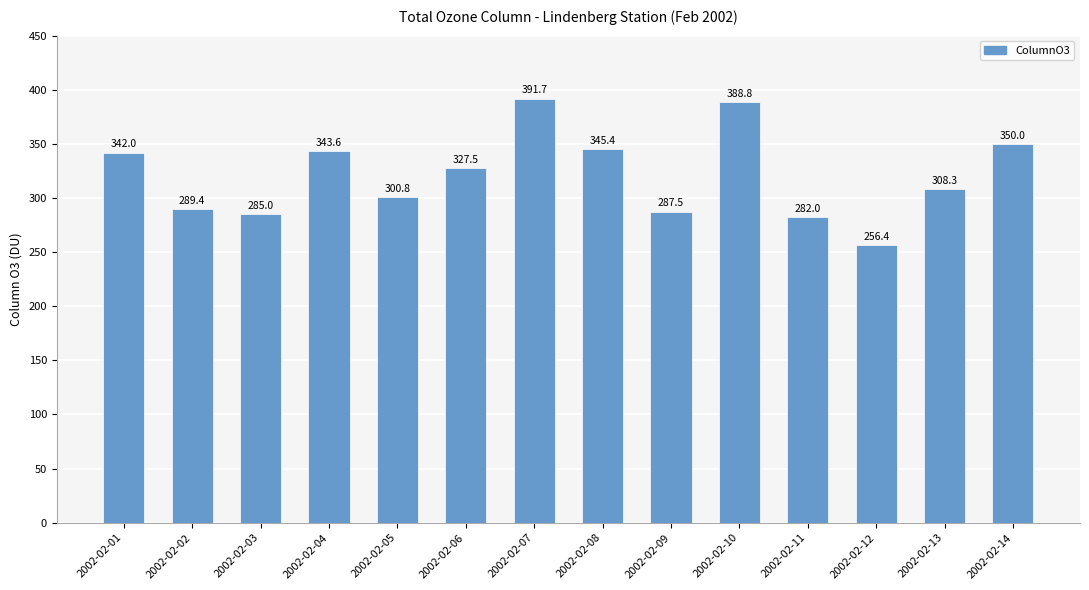

Rank the categories by value from highest to lowest.

2002-02-07, 2002-02-10, 2002-02-14, 2002-02-08, 2002-02-04, 2002-02-01, 2002-02-06, 2002-02-13, 2002-02-05, 2002-02-02, 2002-02-09, 2002-02-03, 2002-02-11, 2002-02-12